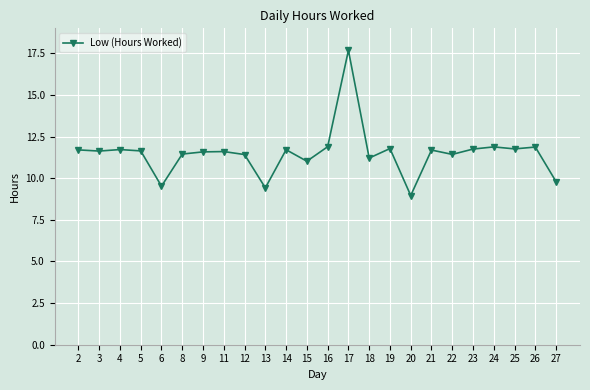

What is the minimum value shown in the chart?

9.0